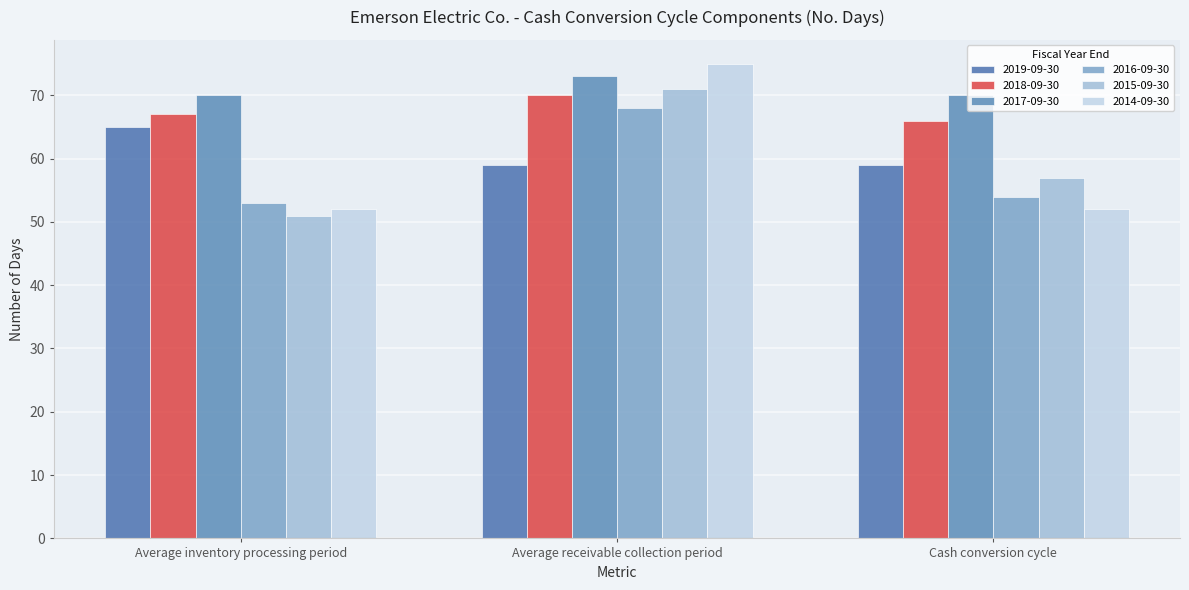

True or false: 2015-09-30 has a value of 70 at Average inventory processing period.

False